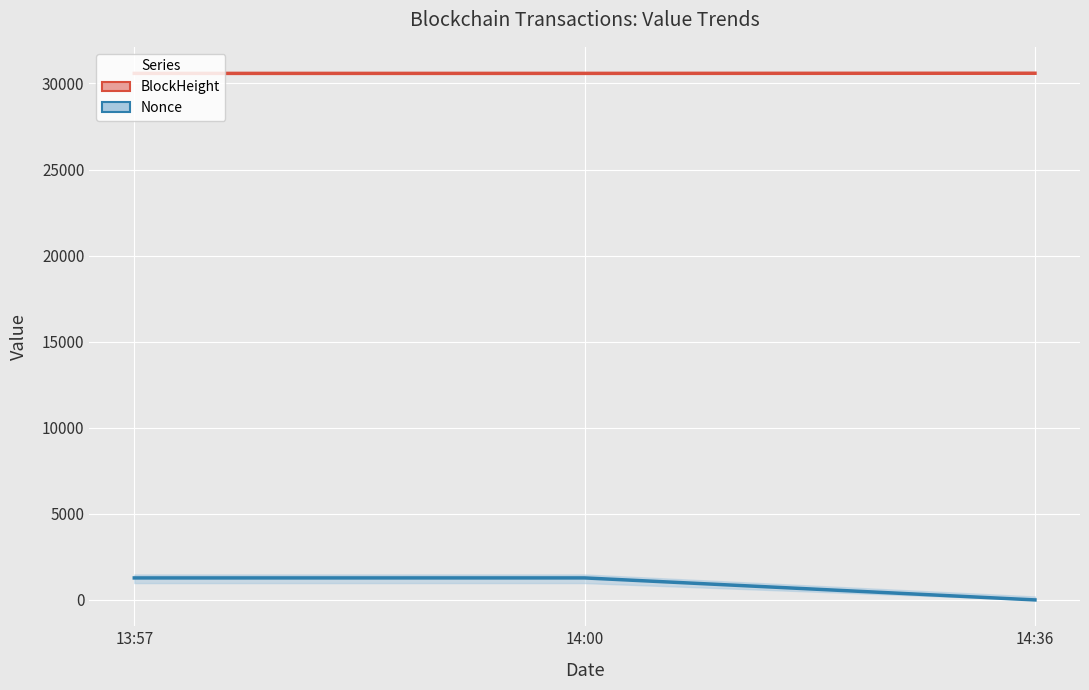

What is the value of the BlockHeight point at the 3rd from the left?

30594